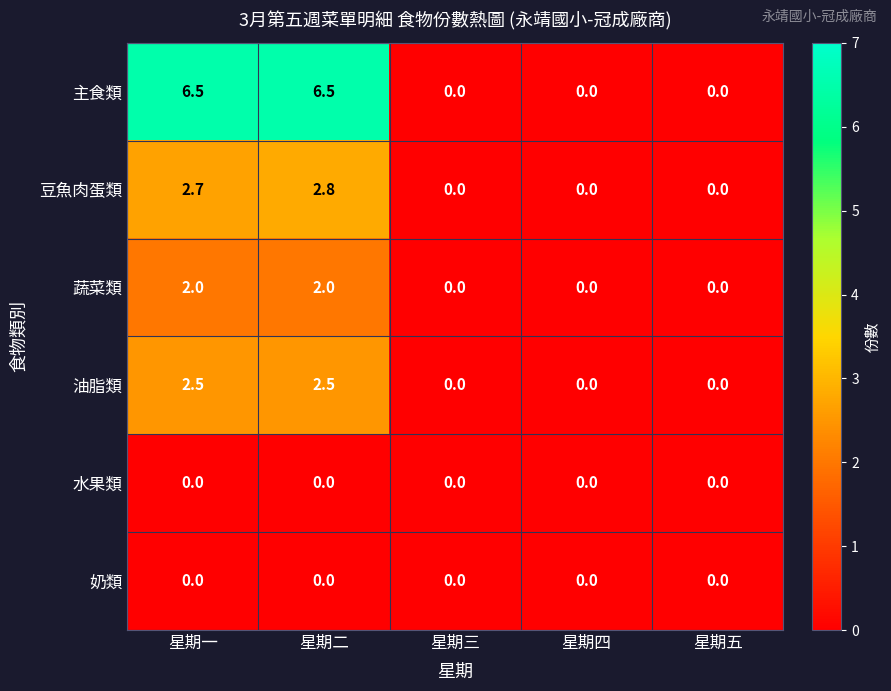

At which category is the sum across all series the highest?

星期二